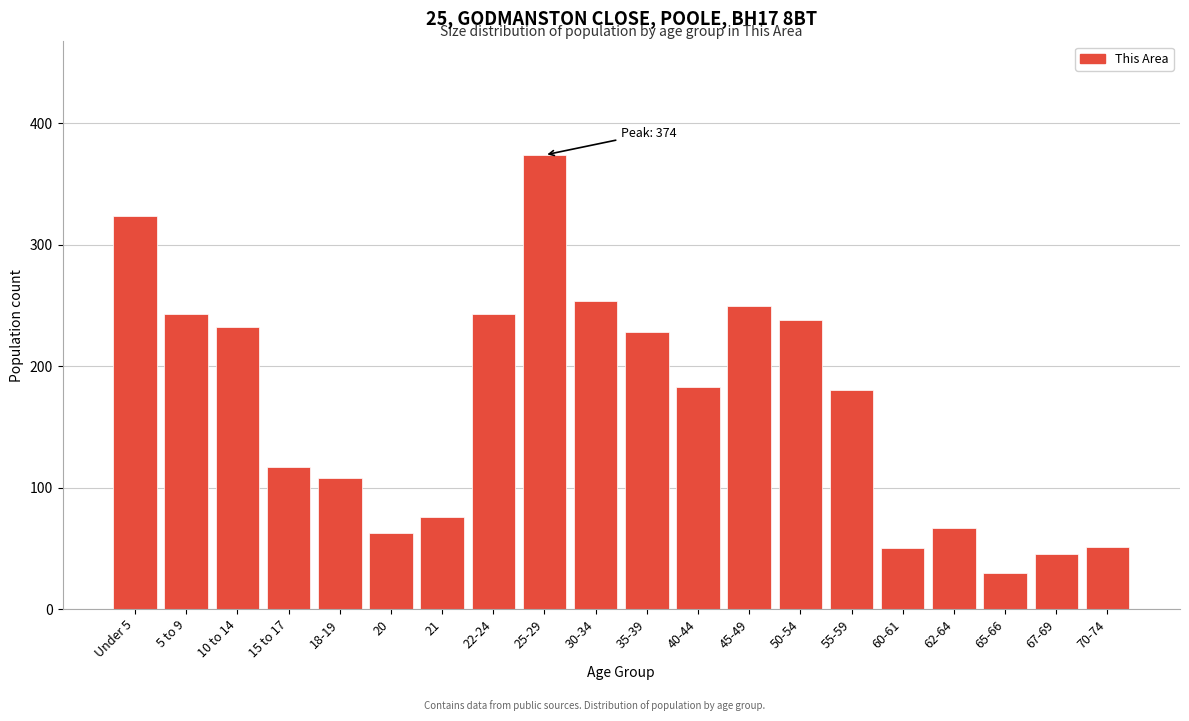

The value at 70-74 is 51. True or false?

True